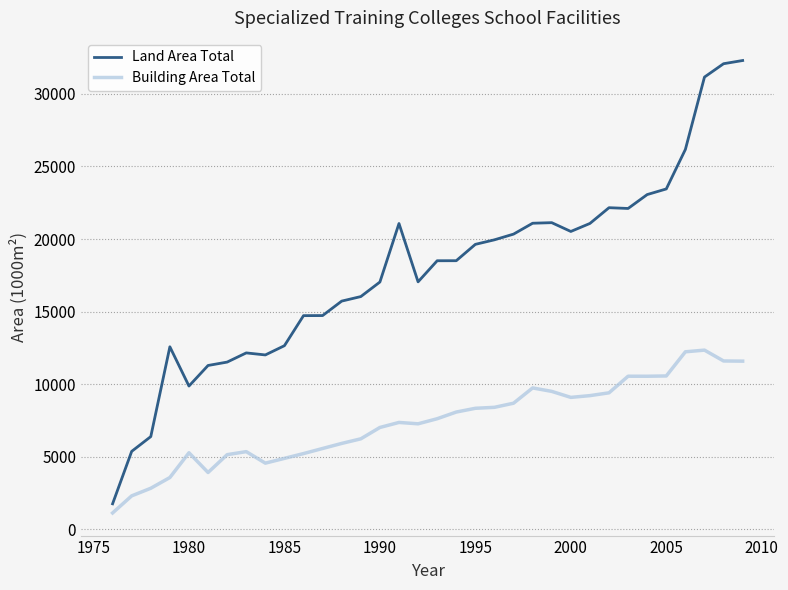

True or false: Building Area Total and Land Area Total intersect in this chart.

False